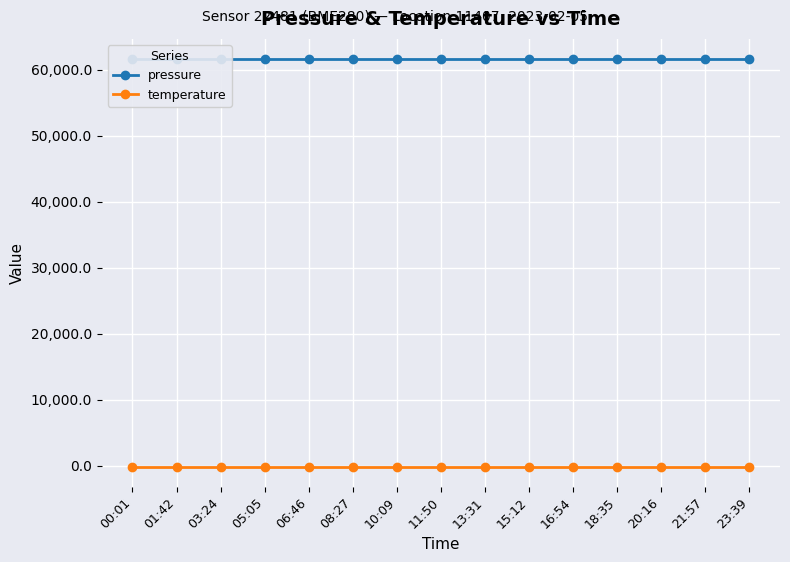

What is the greatest value displayed?

61547.8